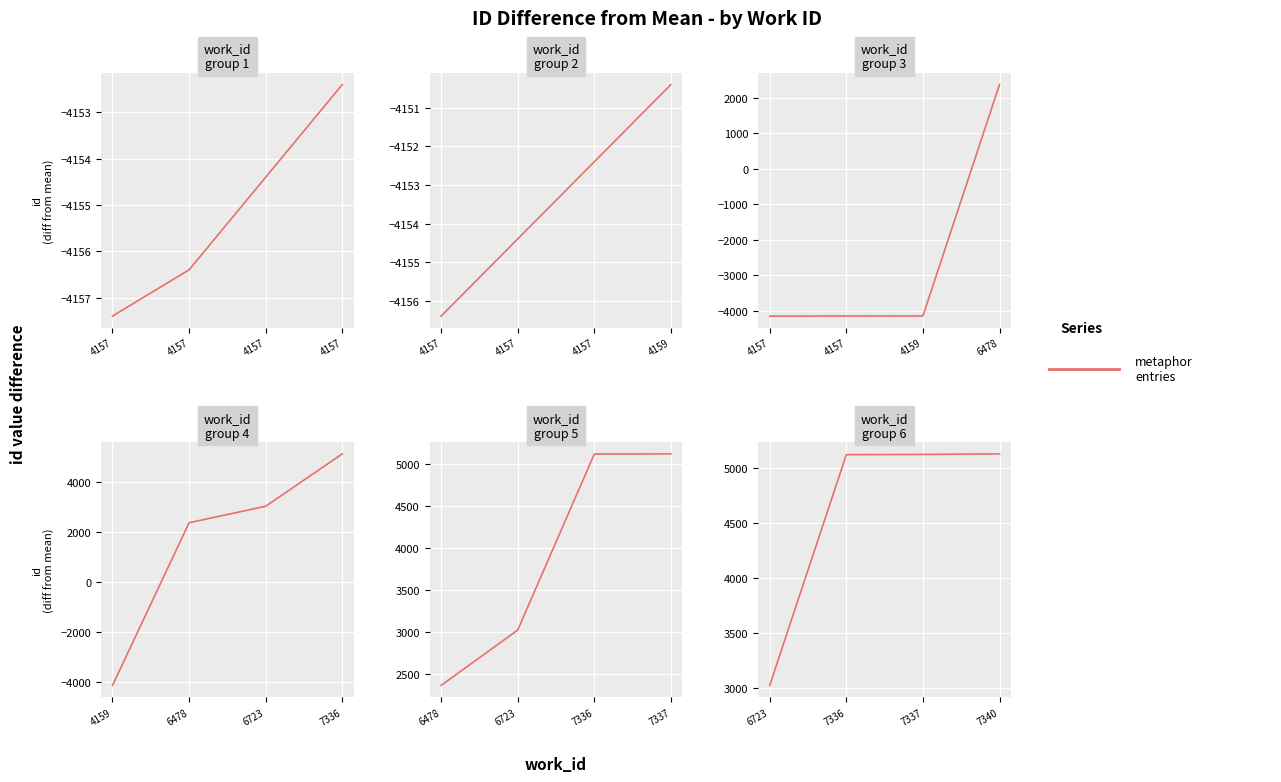

What is the difference between the values at 7337 and 7336?

2.0